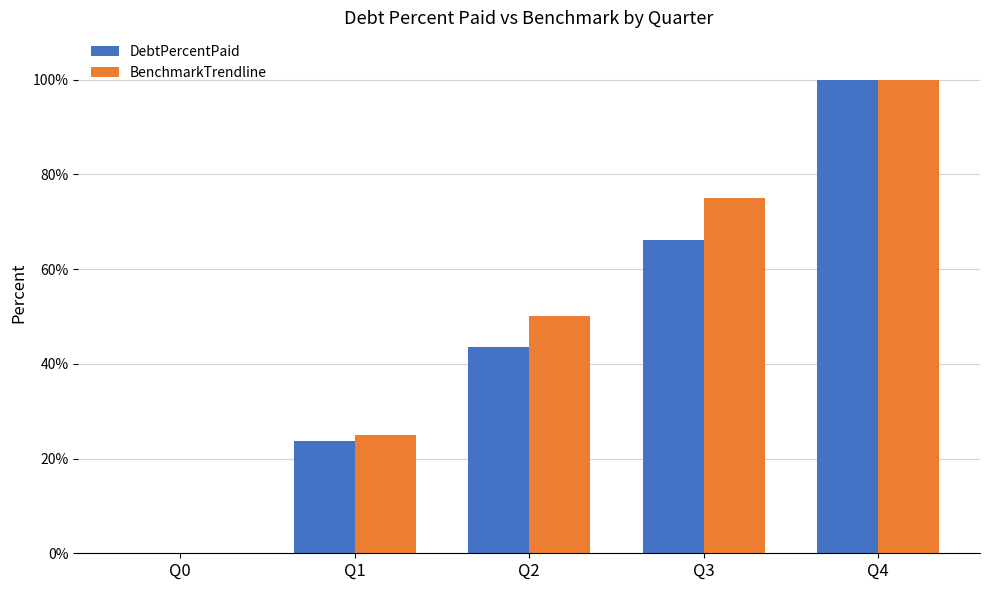

At which category is the sum across all series the highest?

Q4